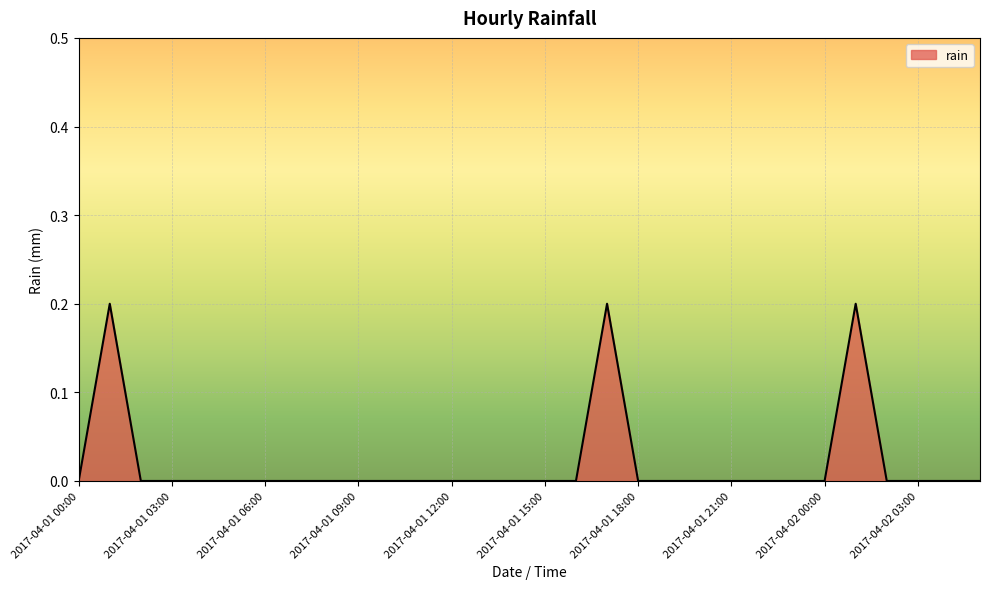

How many points are higher than both their immediate neighbors (excluding endpoints)?

3